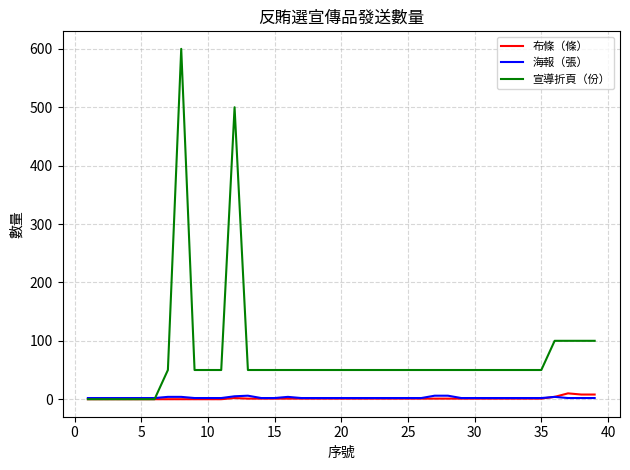

Which series has the largest total across all categories?

宣導折頁（份）